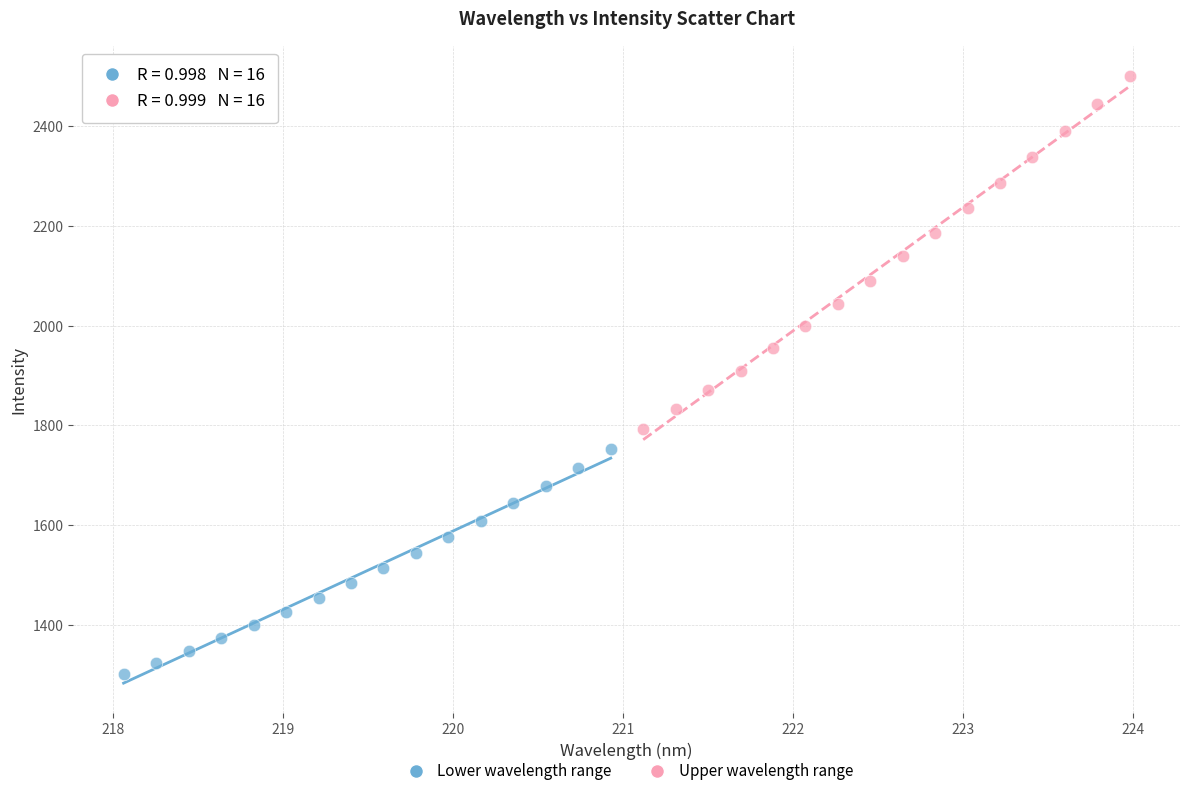

Which series contains the highest Y value?

Upper wavelength range